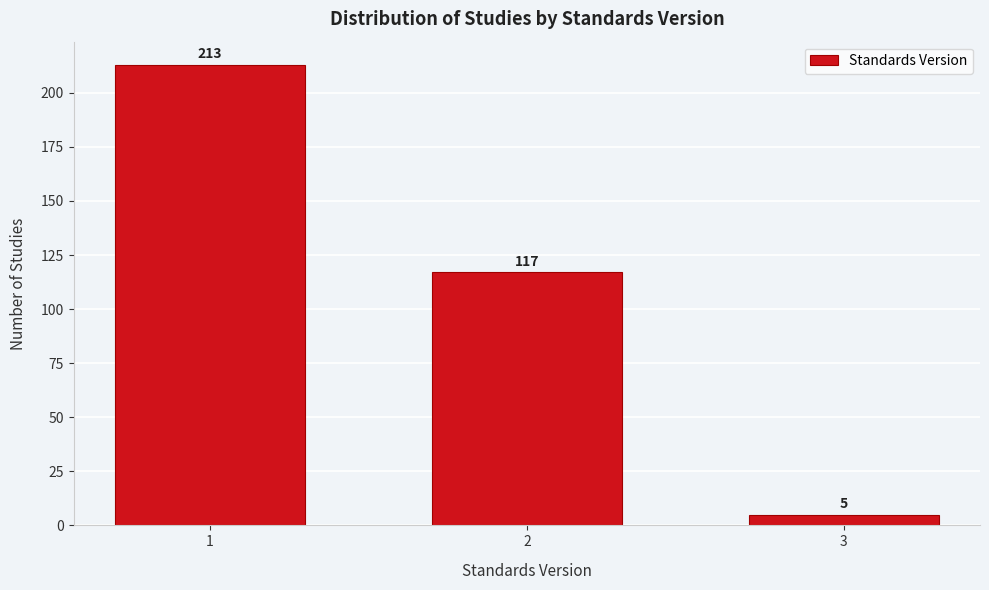

Reading left to right, transcribe all the data shown in this chart.

213	117	5